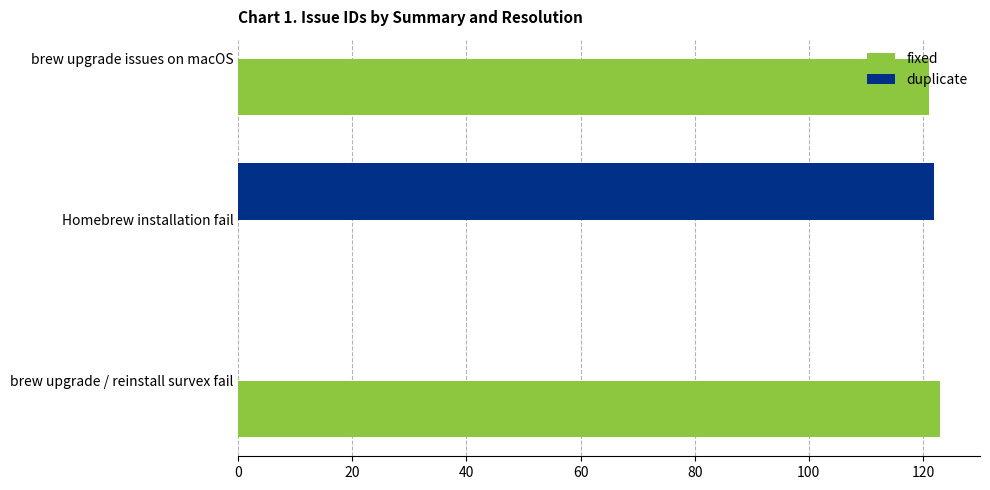

What value does the fixed series have at brew upgrade / reinstall survex fail?

123